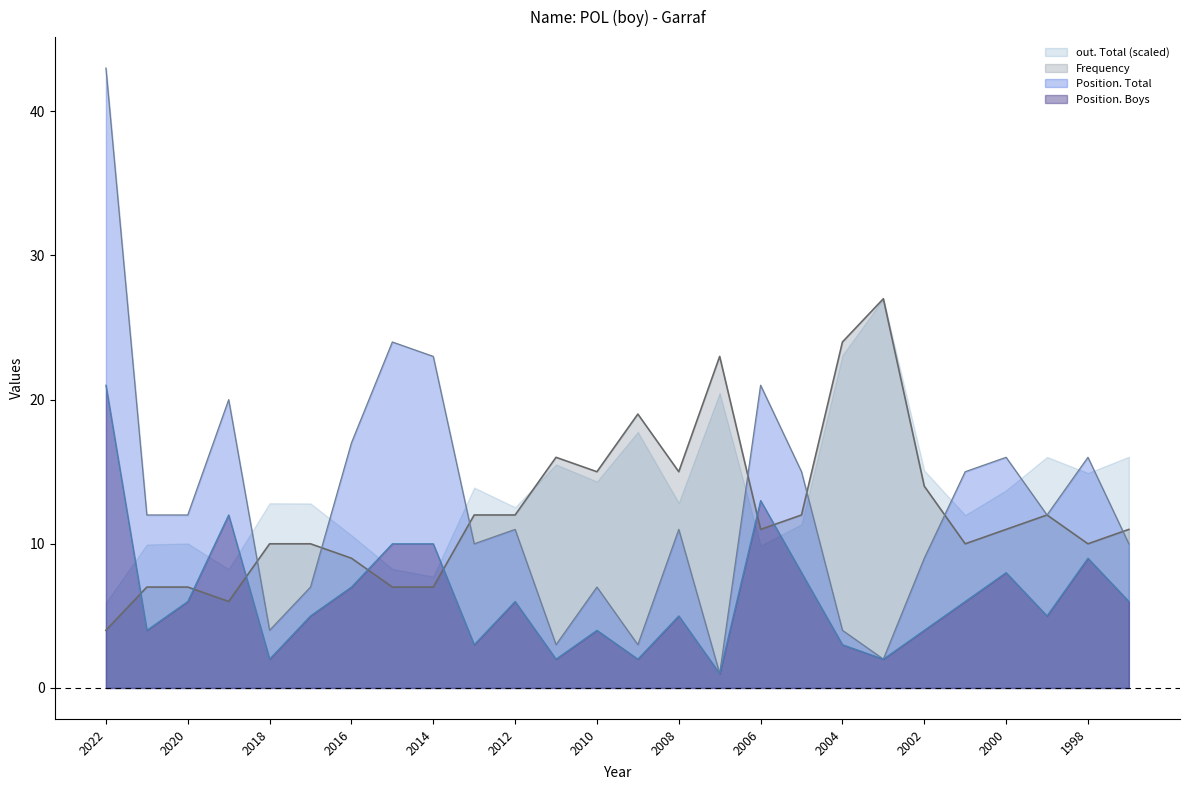

How many interior local peaks does the Frequency series have?

5